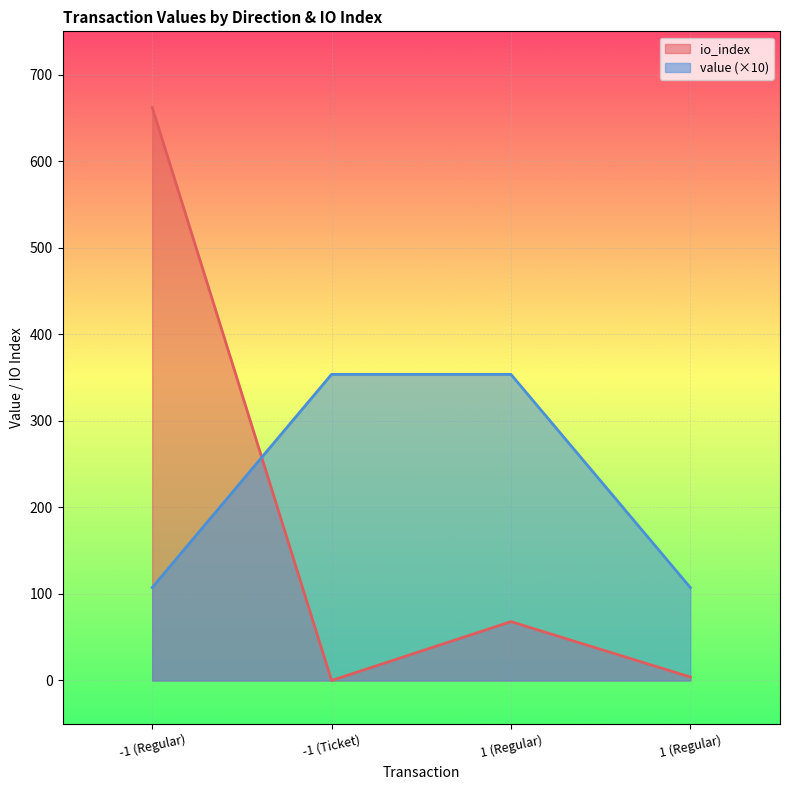

What is the difference between the io_index values at 1 (Regular) and 1 (Regular)?

64.0